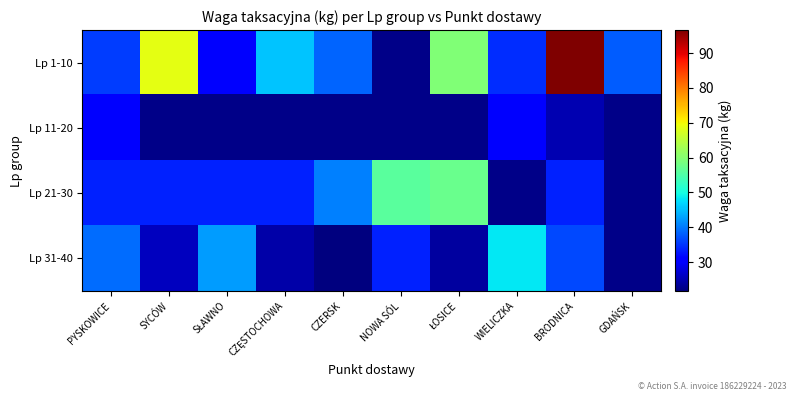

Reading left to right, extract all data points from this chart.

Lp 1-10: PYSKOWICE=35.7	SYCÓW=68.6	SŁAWNO=30.8	CZĘSTOCHOWA=45.5	CZERSK=38.5	NOWA SÓL=22.4	ŁOSICE=59.5	WIELICZKA=34.3	BRODNICA=96.6	GDAŃSK=37.8
Lp 11-20: PYSKOWICE=30.8	SYCÓW=22.4	SŁAWNO=22.4	CZĘSTOCHOWA=22.4	CZERSK=22.4	NOWA SÓL=22.4	ŁOSICE=22.4	WIELICZKA=30.8	BRODNICA=25.2	GDAŃSK=22.4
Lp 21-30: PYSKOWICE=33.6	SYCÓW=33.6	SŁAWNO=33.6	CZĘSTOCHOWA=33.6	CZERSK=40.6	NOWA SÓL=56.0	ŁOSICE=57.4	WIELICZKA=22.4	BRODNICA=33.6	GDAŃSK=22.4
Lp 31-40: PYSKOWICE=39.2	SYCÓW=25.9	SŁAWNO=42.7	CZĘSTOCHOWA=24.5	CZERSK=21.7	NOWA SÓL=33.6	ŁOSICE=23.8	WIELICZKA=48.3	BRODNICA=36.4	GDAŃSK=22.4